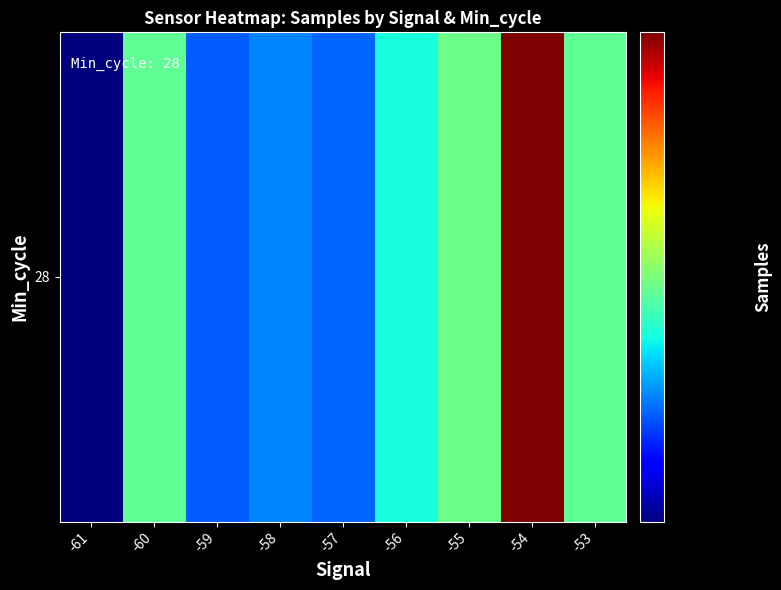

How many data points are above 4986967?

4